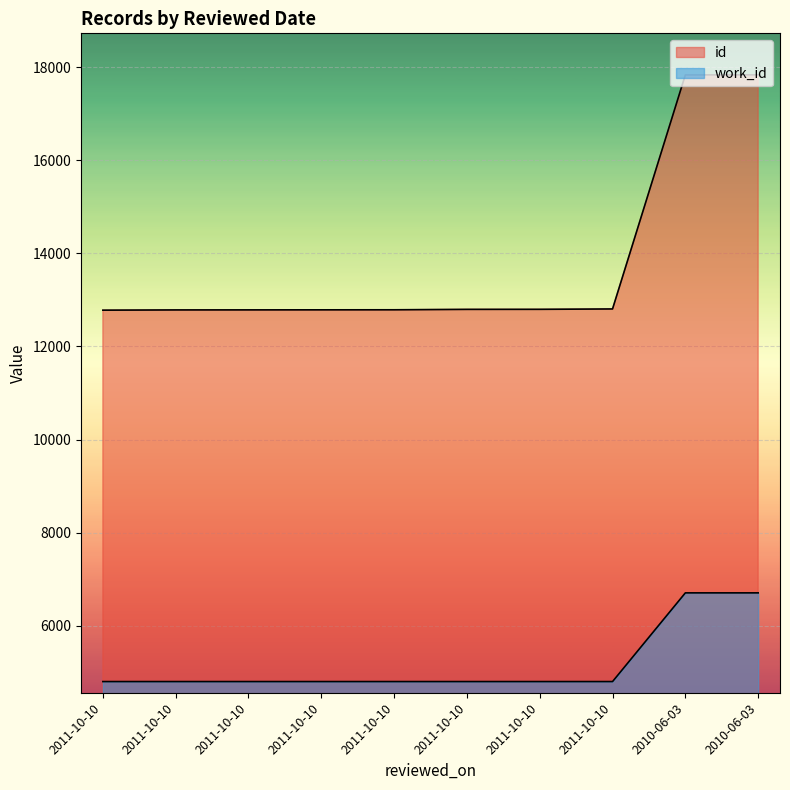

True or false: work_id and id intersect in this chart.

False